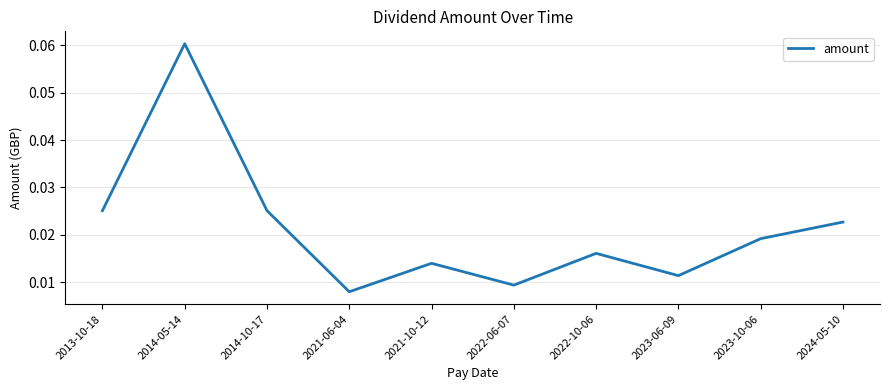

Which label corresponds to the largest value in the chart?

2014-05-14